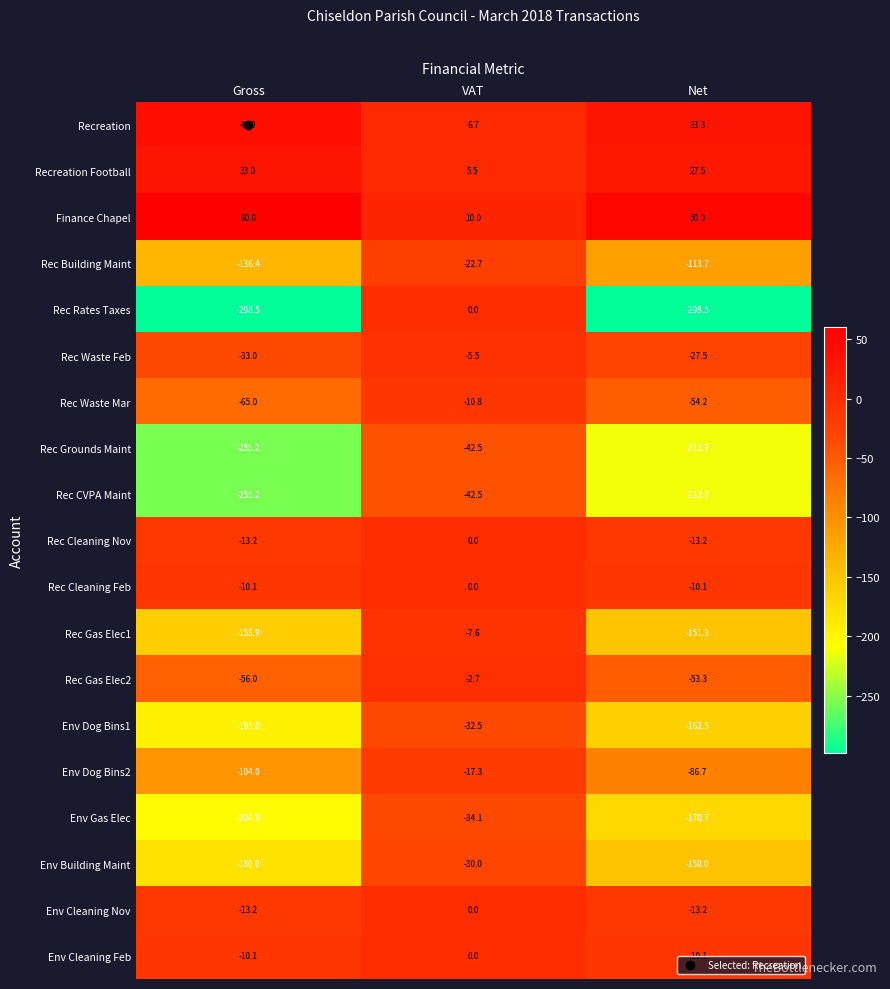

Which series has the widest spread of values?

Rec Rates Taxes